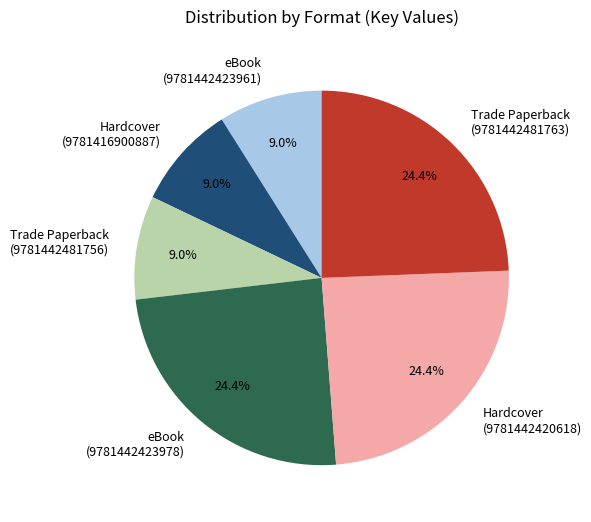

What percentage is NOT represented by Hardcover (9781416900887)?

91.0%